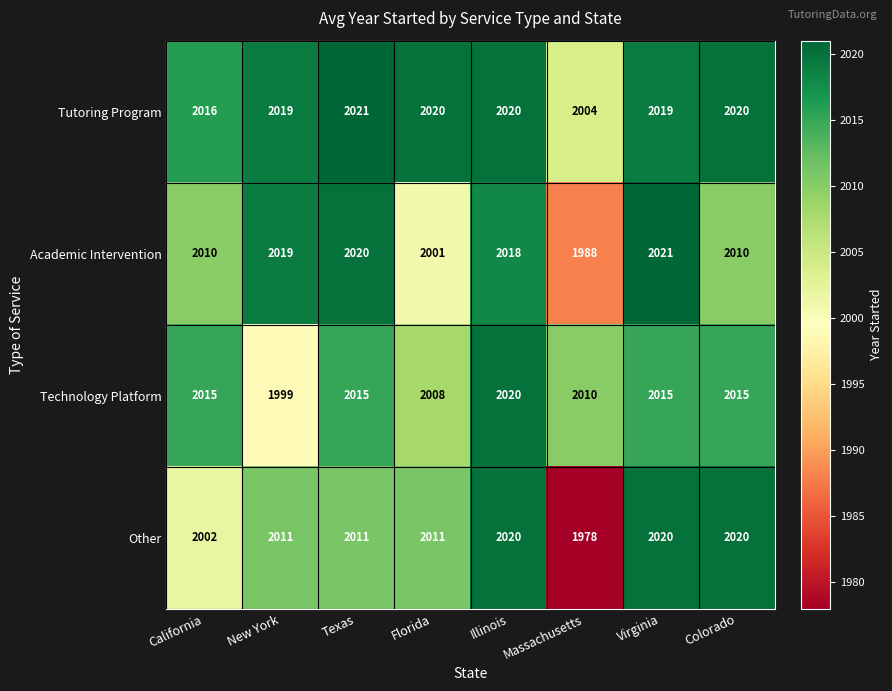

How many data points does each series have?

8